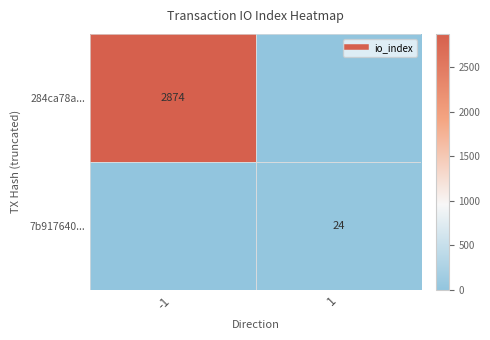

What is the average value of the 7b917640... series?

12